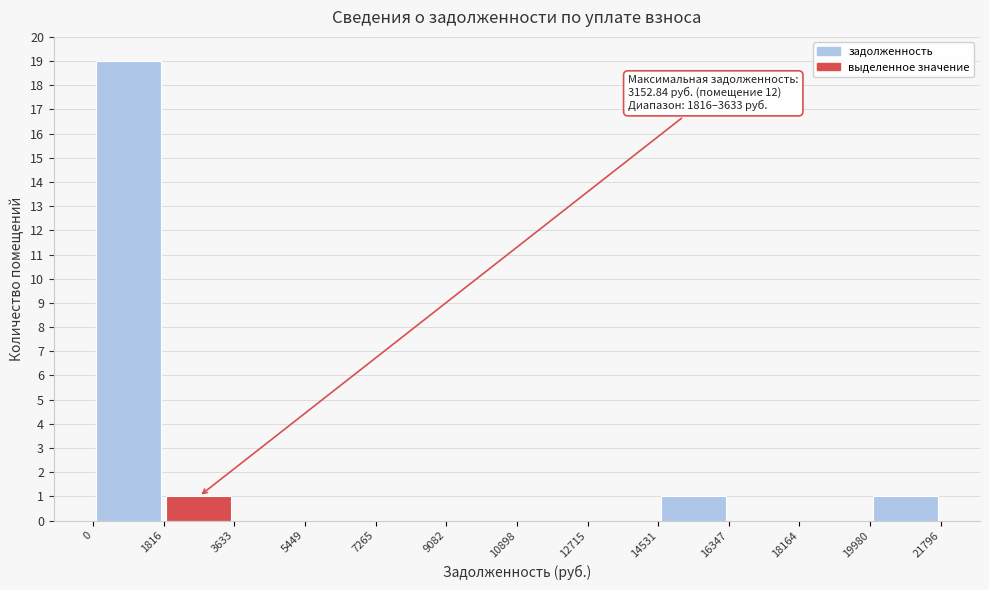

Over which range of the x-axis is the bar tallest?

0 to 1816